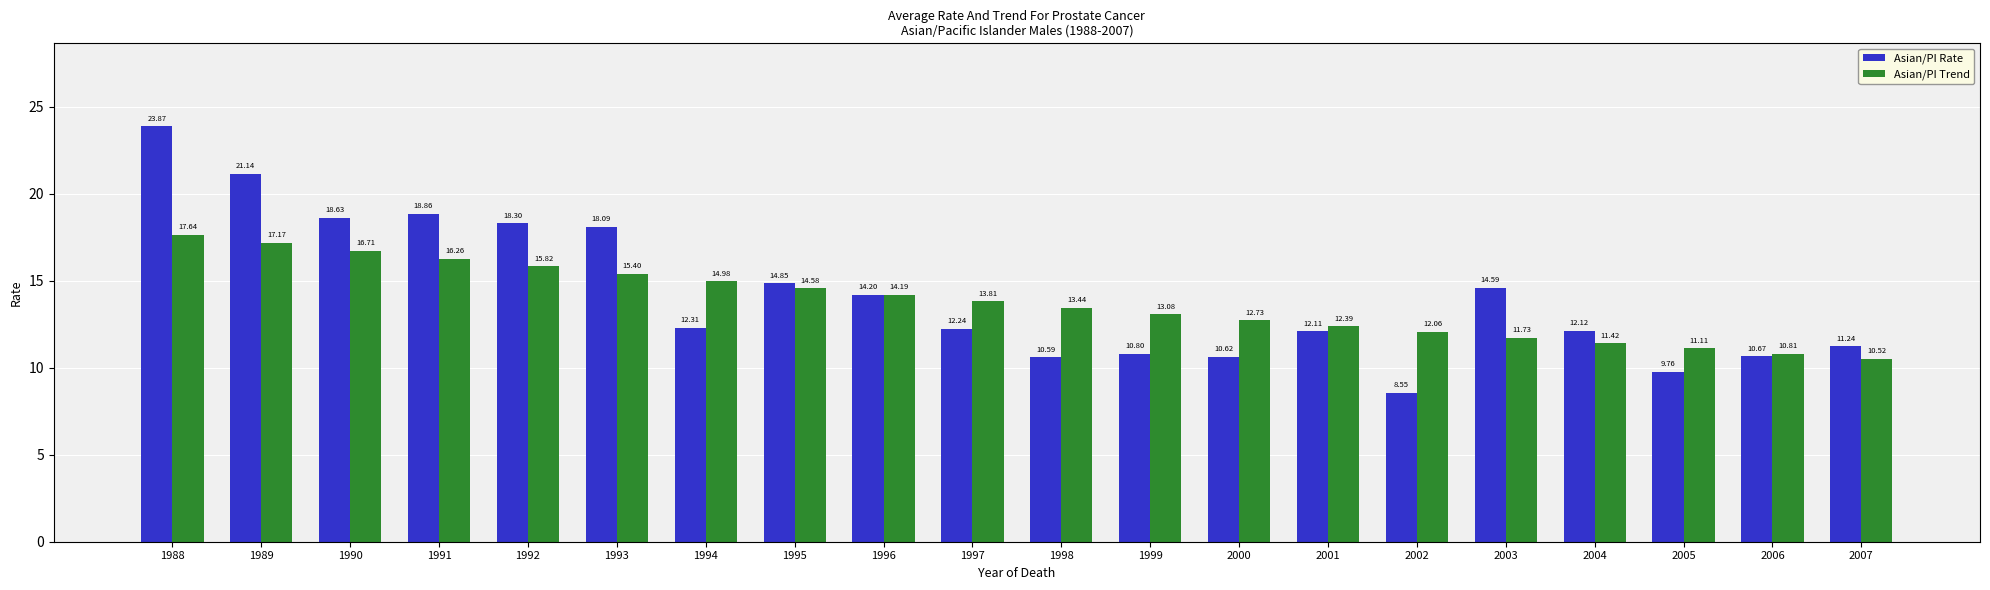

Does the chart contain stacked bars?

No